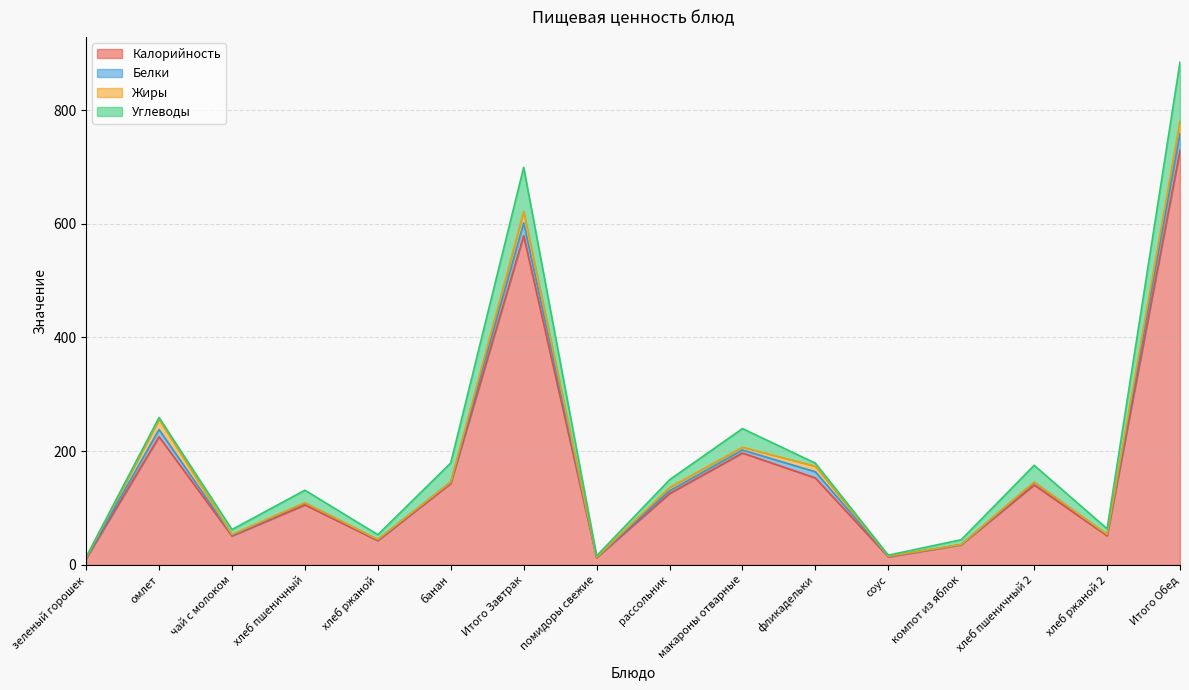

Is the value of Белки at банан greater than the value of Углеводы at омлет?

No